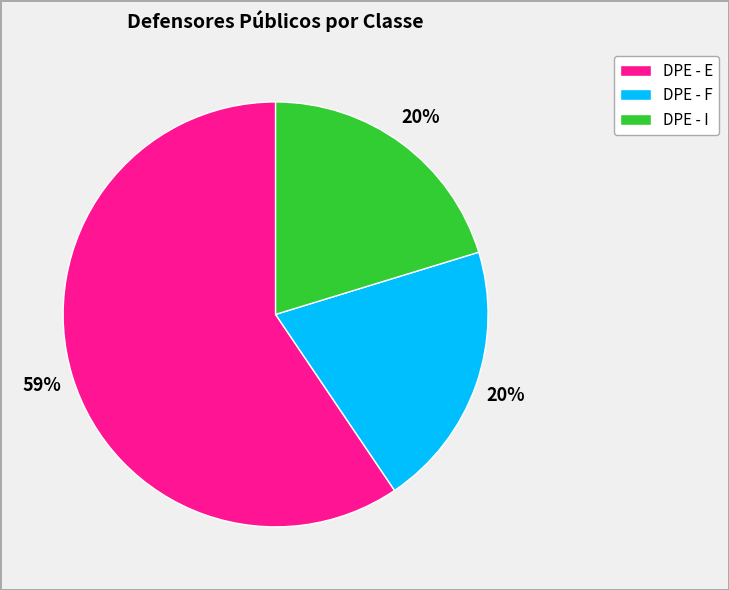

How many slices are in this pie chart?

3